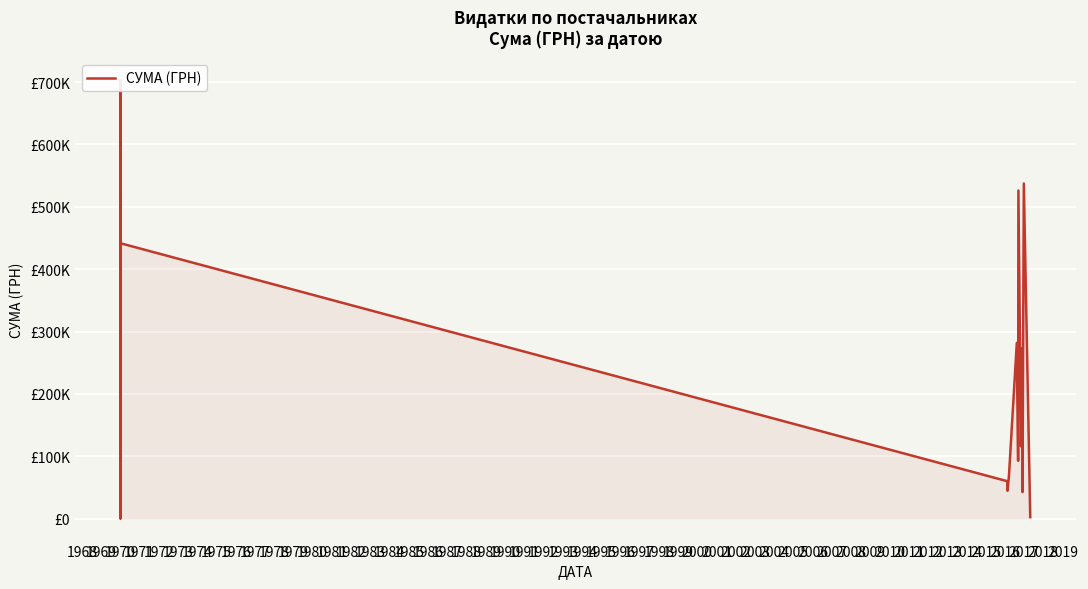

What is the value of the 13th point from the left?

441574.6